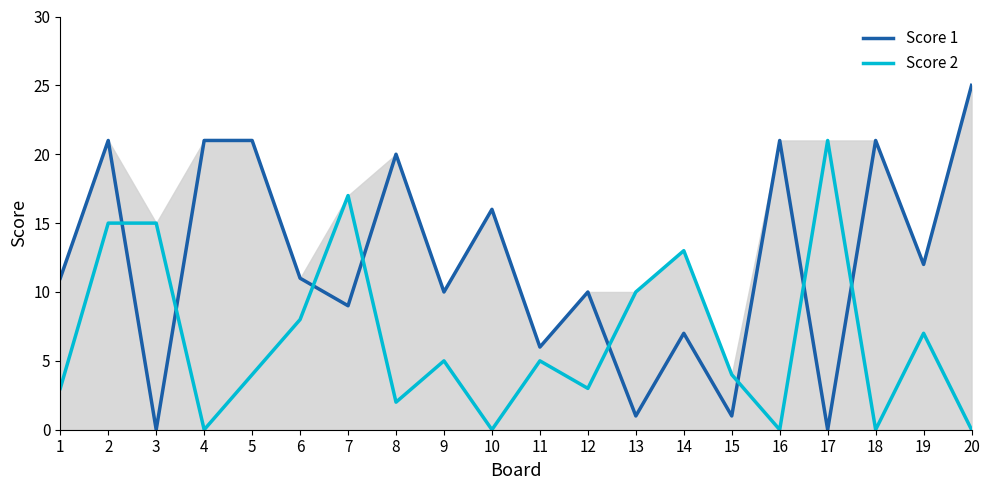

Reading left to right, list all the values displayed in this chart.

Score 1: 11	21	0	21	21	11	9	20	10	16	6	10	1	7	1	21	0	21	12	25
Score 2: 3	15	15	0	4	8	17	2	5	0	5	3	10	13	4	0	21	0	7	0